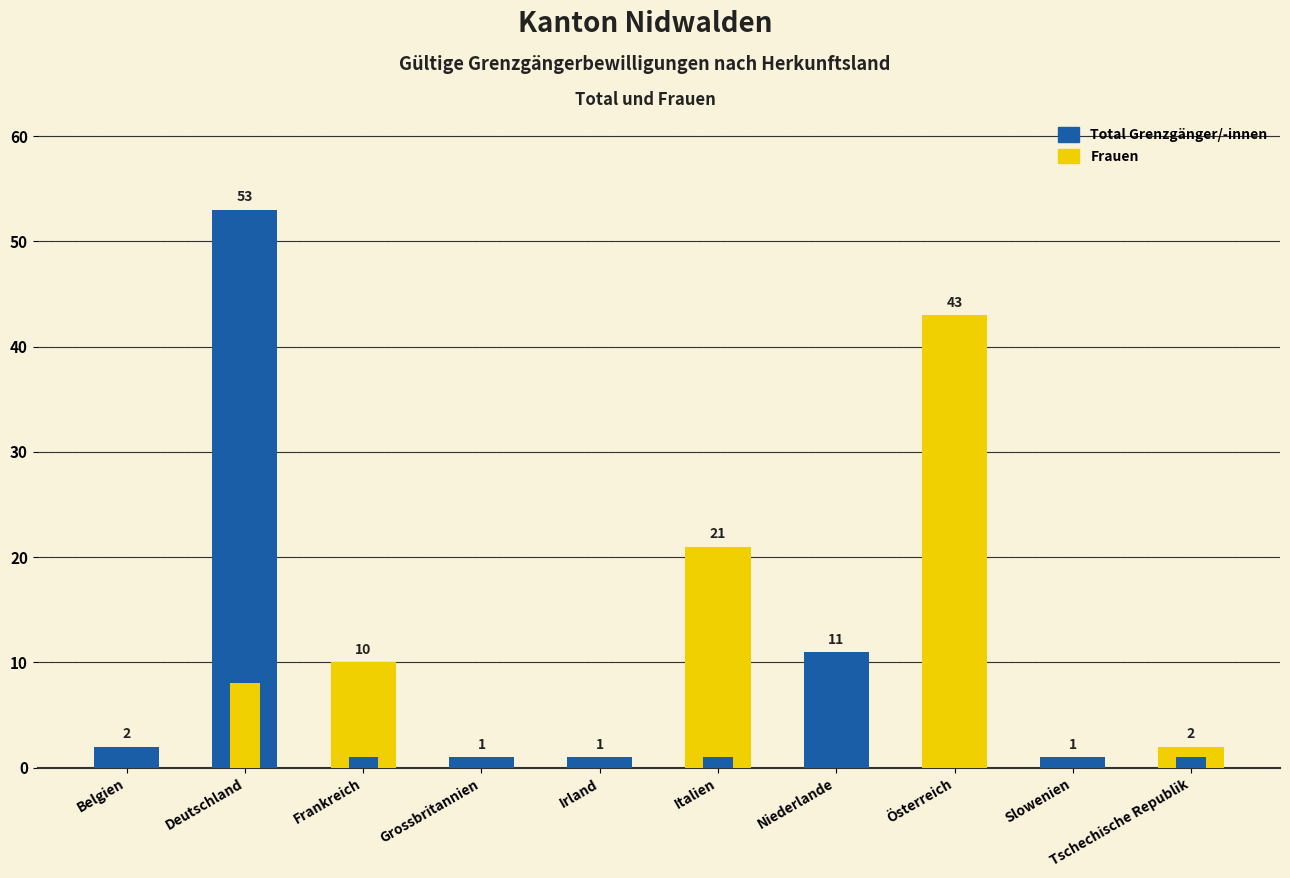

Which series changed the most between Frankreich and Irland?

Total Grenzgänger/-innen